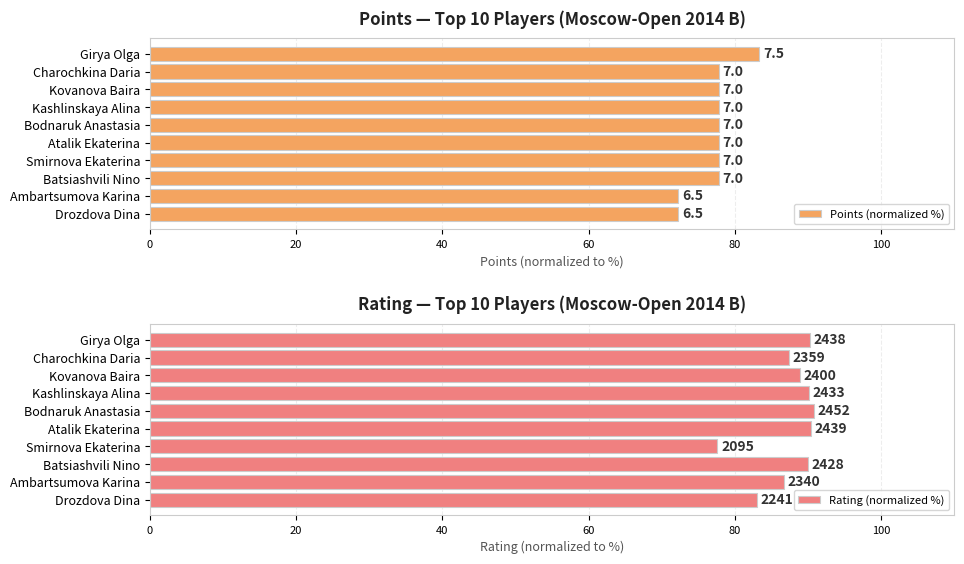

Does the chart contain stacked bars?

No